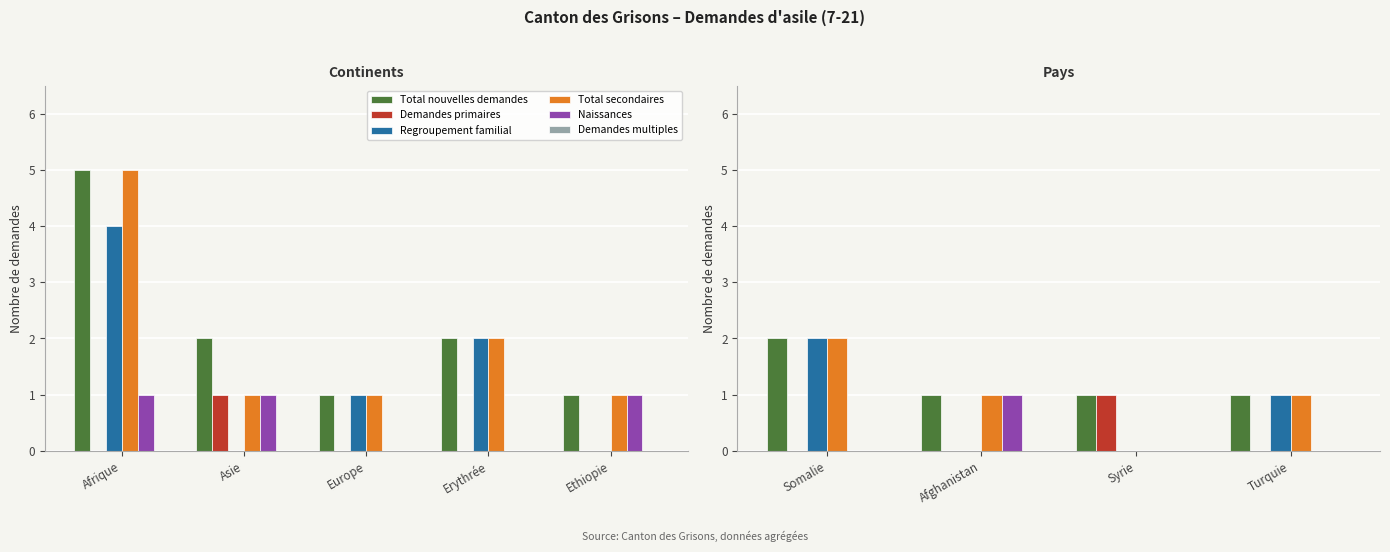

Is the value of Naissances at Syrie greater than the value of Total nouvelles demandes at Somalie?

No